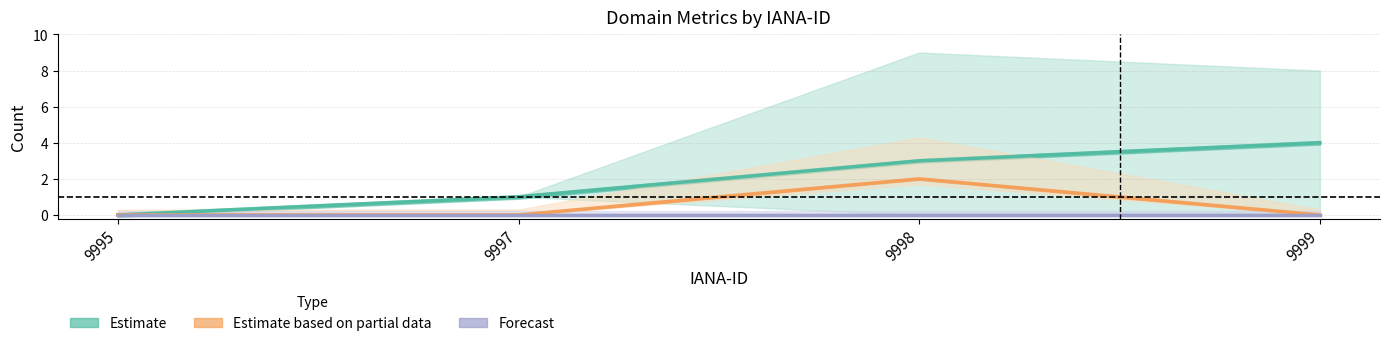

Reading right to left, transcribe all the data shown in this chart.

Estimate: 4	3	1	0
Estimate based on partial data: 0	2	0	0
Forecast: 0	0	0	0